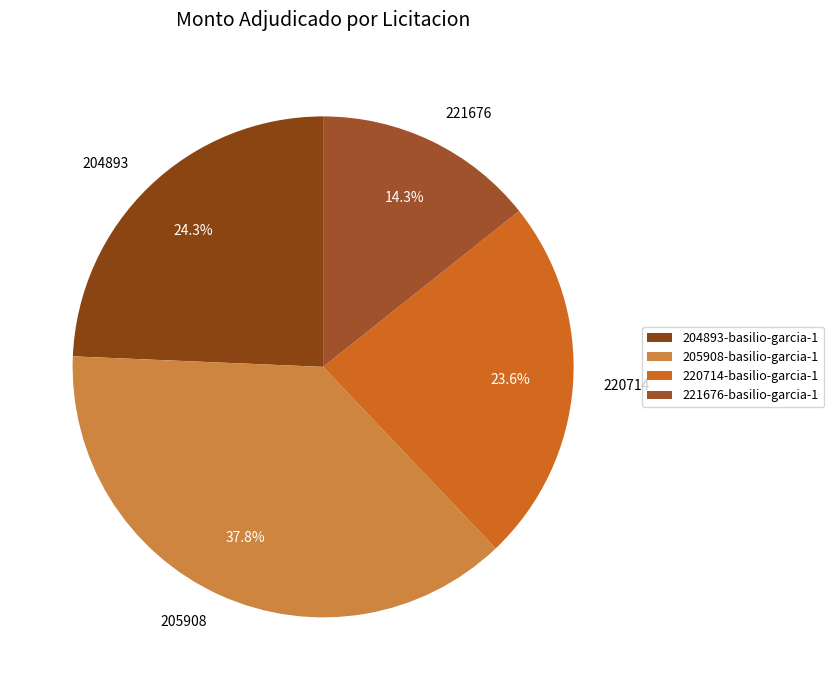

To the nearest percent, what percentage of the pie is 221676-basilio-garcia-1?

14%